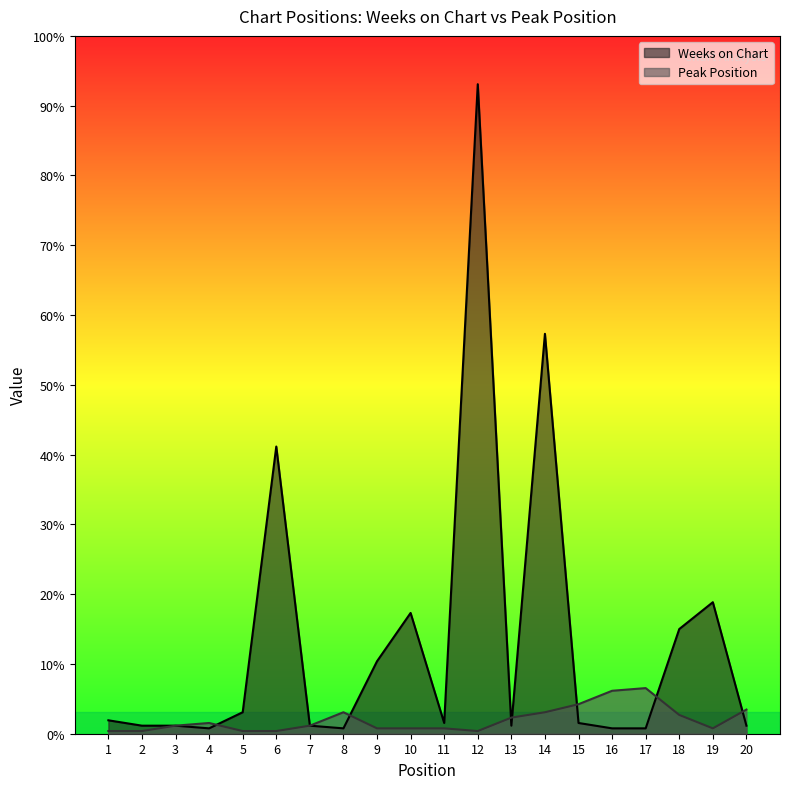

Reading left to right, transcribe all the data shown in this chart.

Weeks on Chart: 1=5	2=3	3=3	4=2	5=8	6=107	7=3	8=2	9=27	10=45	11=4	12=242	13=3	14=149	15=4	16=2	17=2	18=39	19=49	20=3
Peak Position: 1=1	2=1	3=3	4=4	5=1	6=1	7=3	8=8	9=2	10=2	11=2	12=1	13=6	14=8	15=11	16=16	17=17	18=7	19=2	20=9